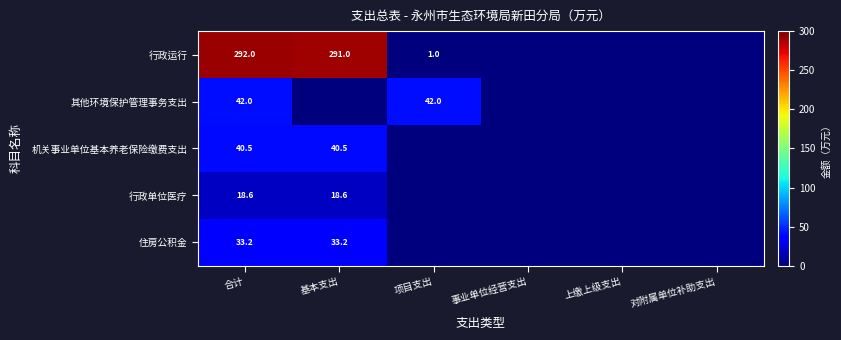

At which category is the sum across all series the highest?

合计